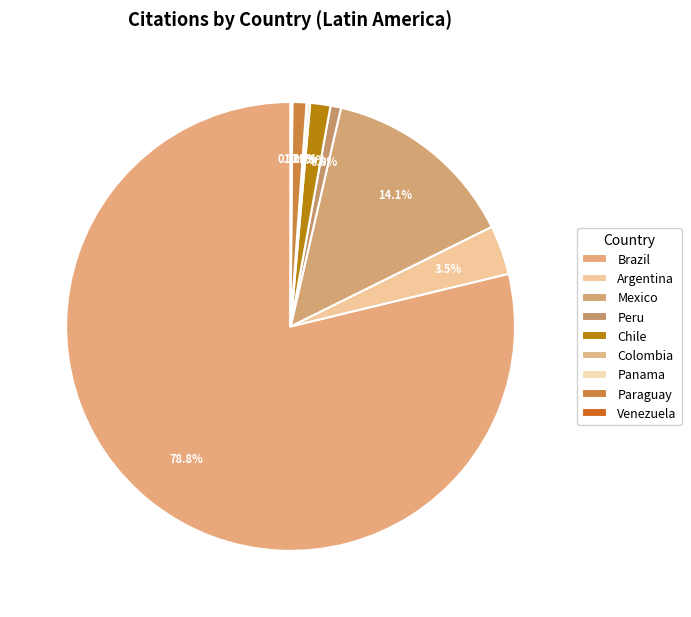

Which slice is the smallest?

Panama